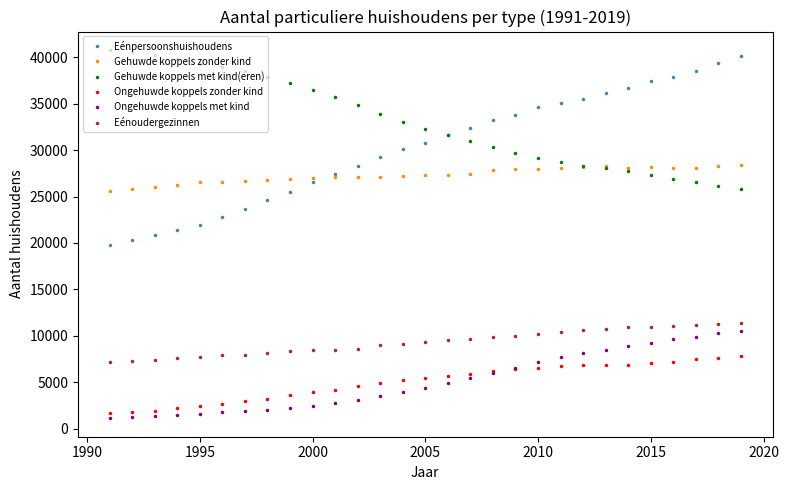

Which series has the largest total across all categories?

Gehuwde koppels met kind(eren)